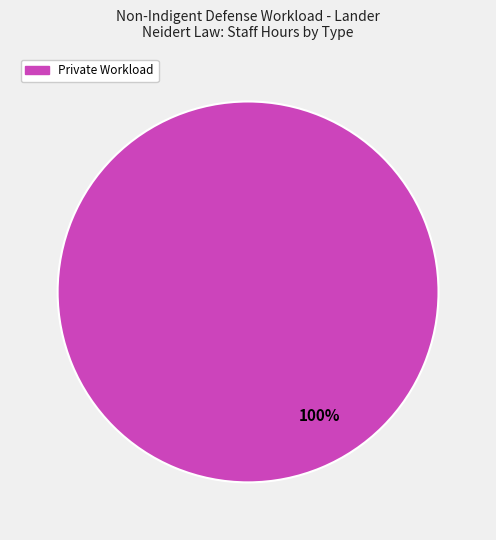

Count the number of slices in the pie.

1